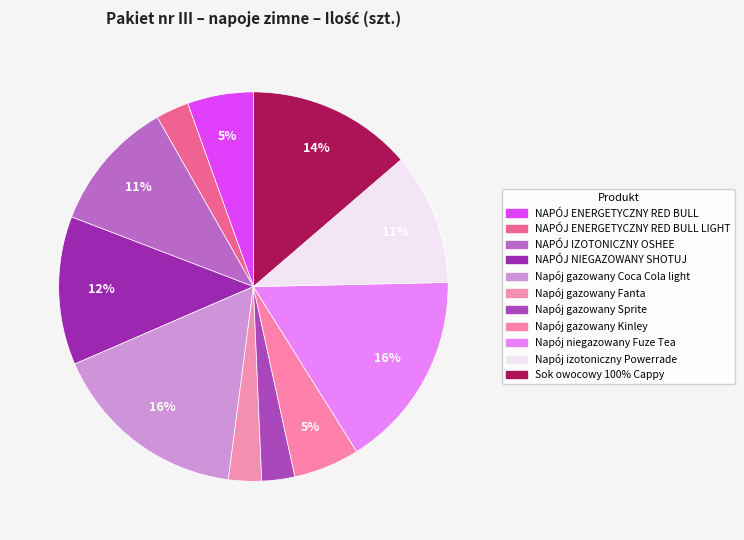

What percentage is the Napój izotoniczny Powerrade slice, to the nearest percent?

11%